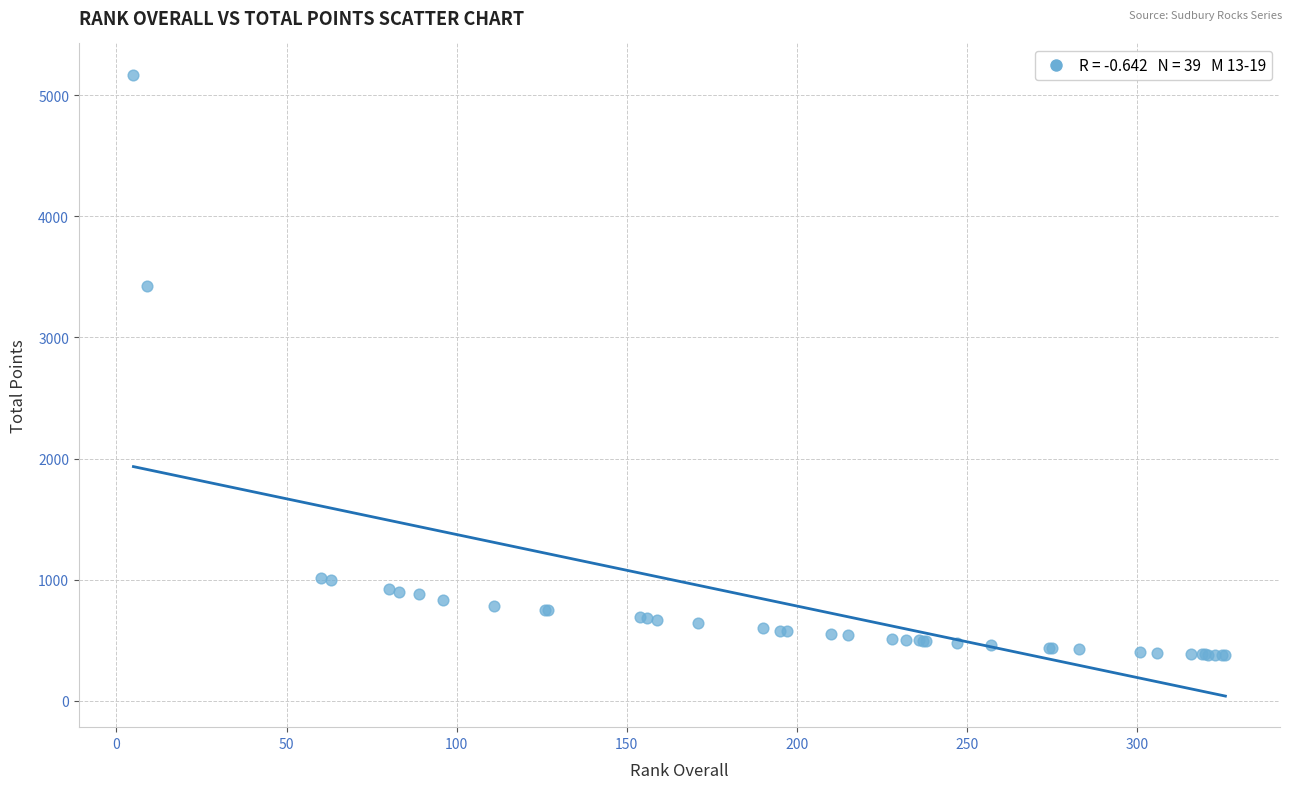

What Y value in the scatter plot is closest to 2773?

3421.6